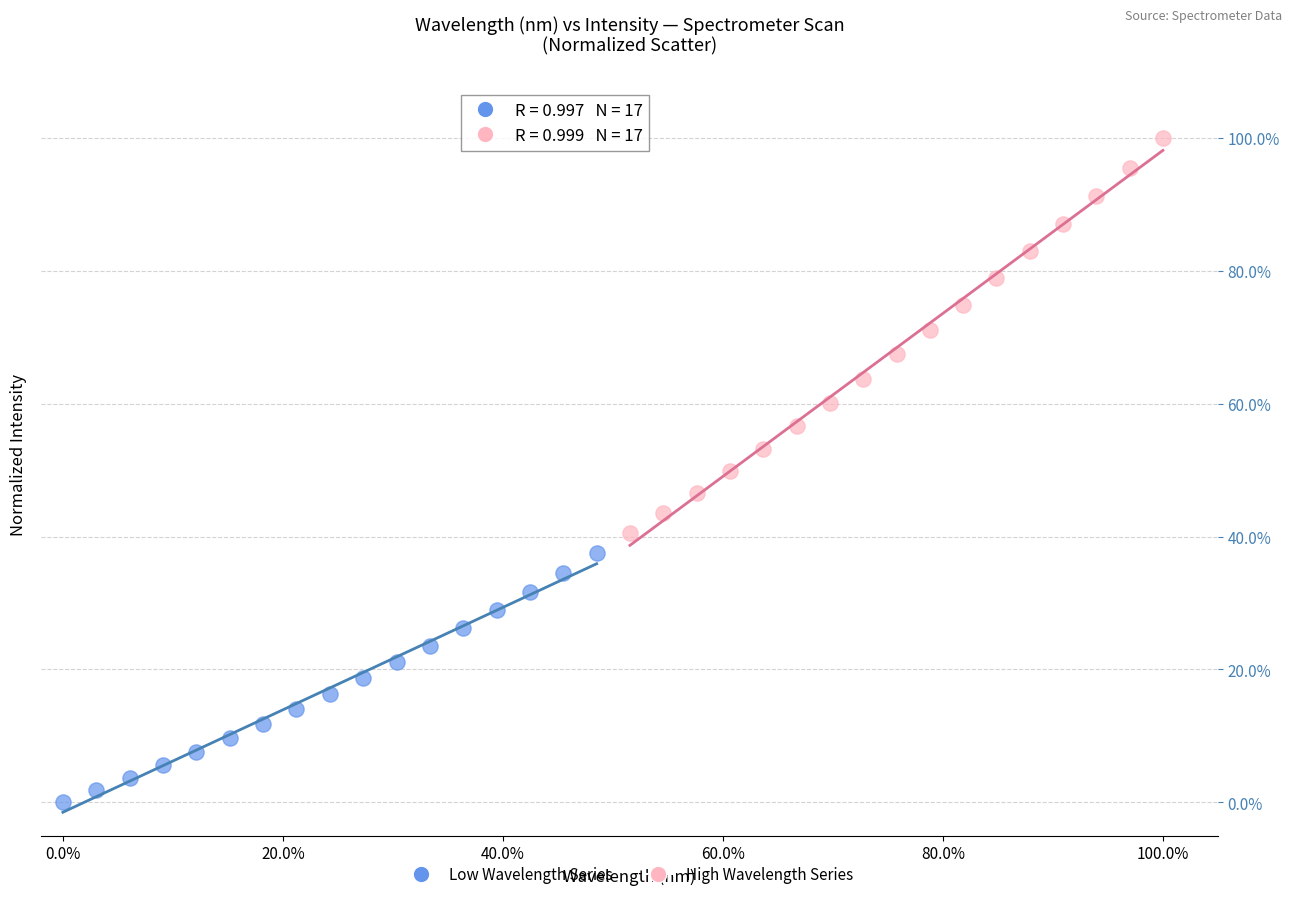

Which series contains the lowest Y value?

Low Wavelength Series